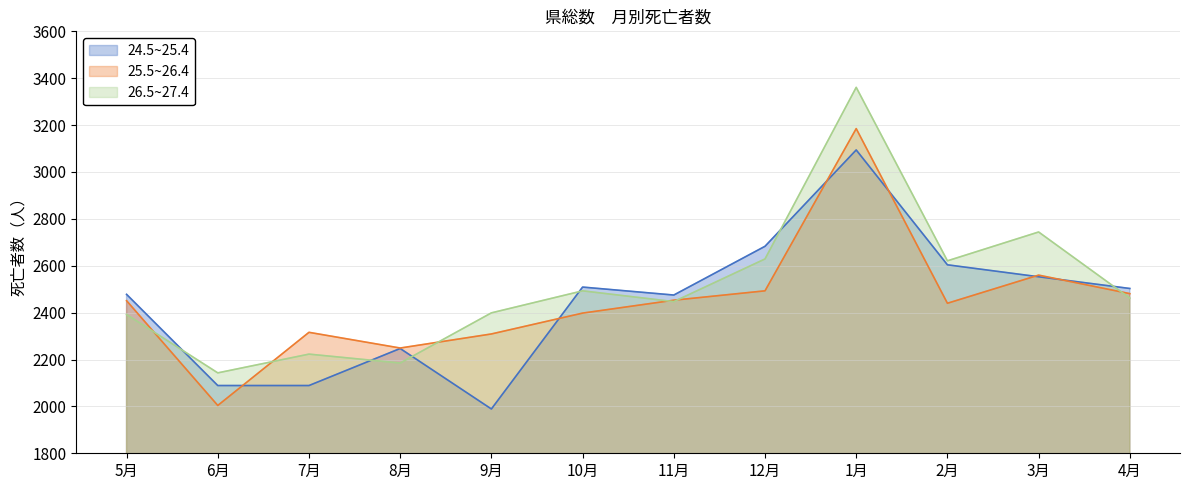

Is the value of 26.5~27.4 at 9月 greater than the value of 25.5~26.4 at 9月?

Yes